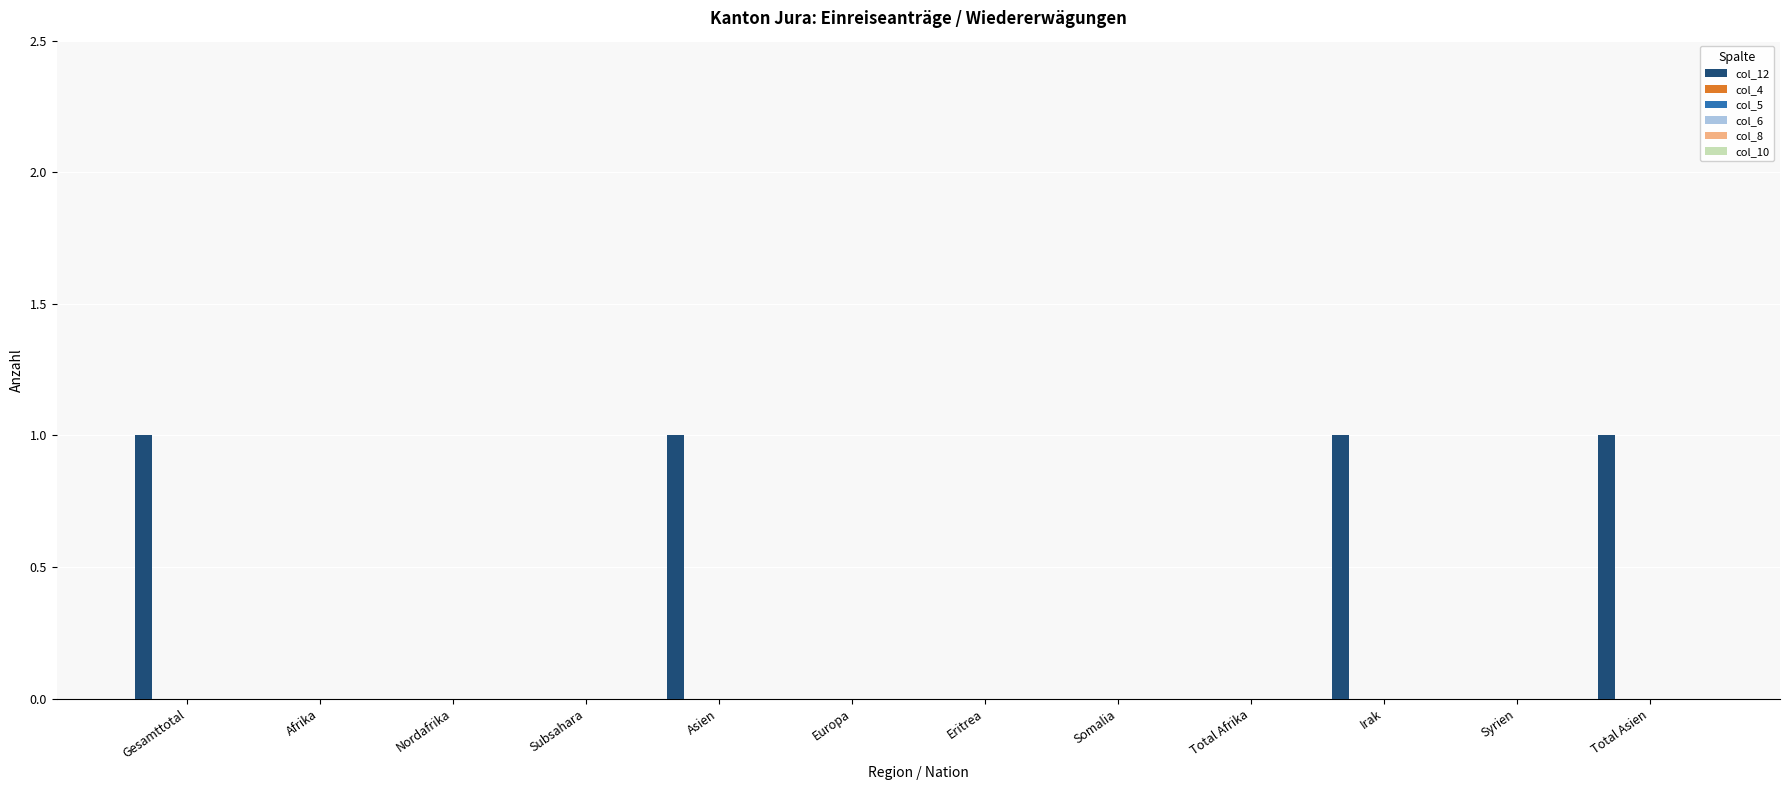

What is the sum of all values?

4